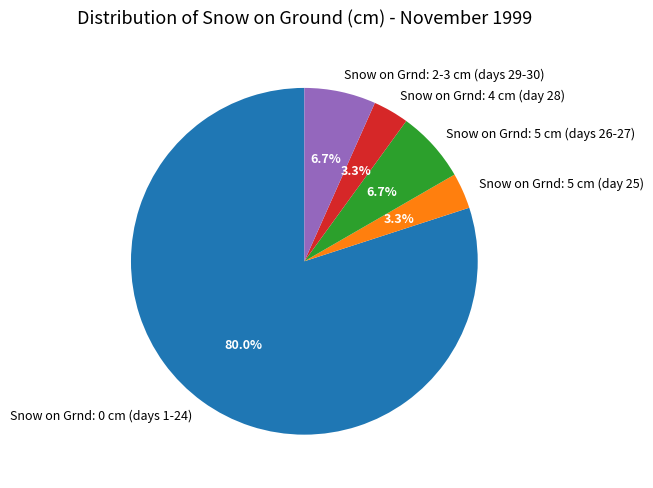

Approximately how many times larger is the value at Snow on Grnd: 4 cm (day 28) compared to Snow on Grnd: 2-3 cm (days 29-30)?

0.5